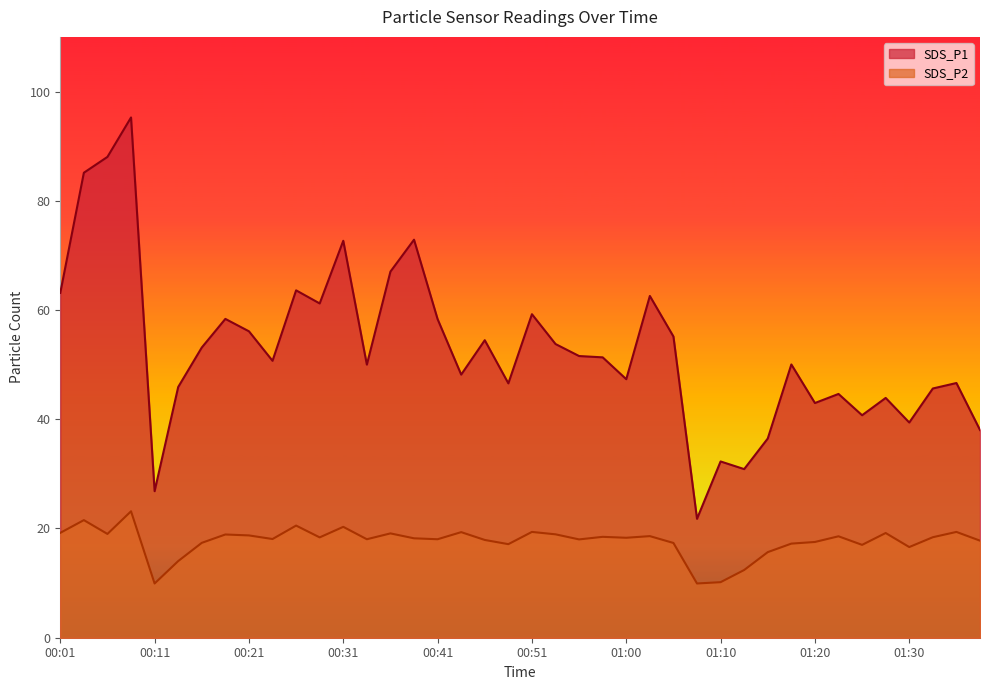

Which series has the largest total across all categories?

SDS_P1